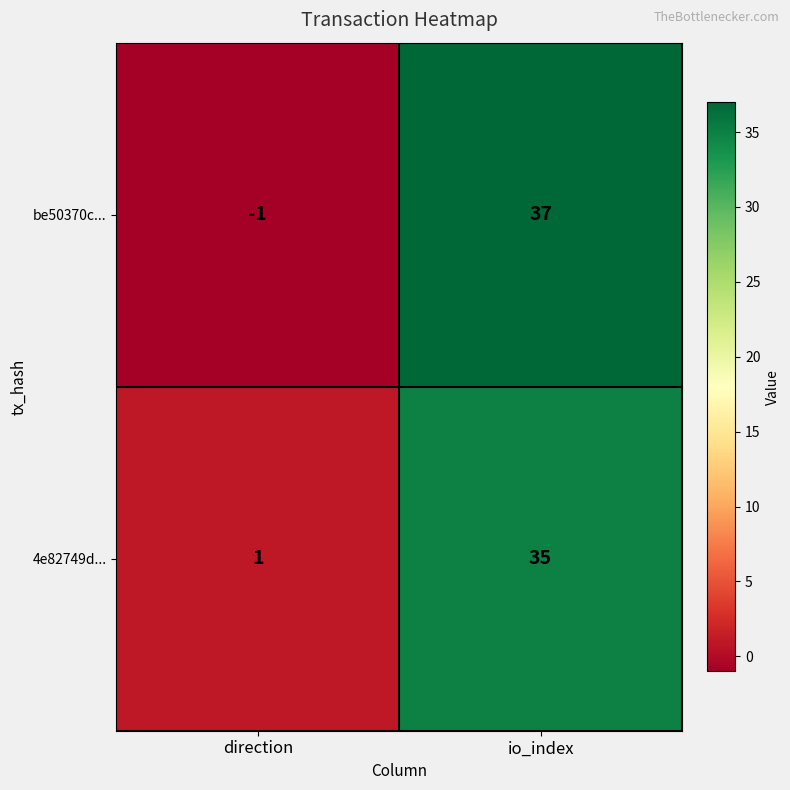

What is the difference between the highest and lowest values at io_index?

2